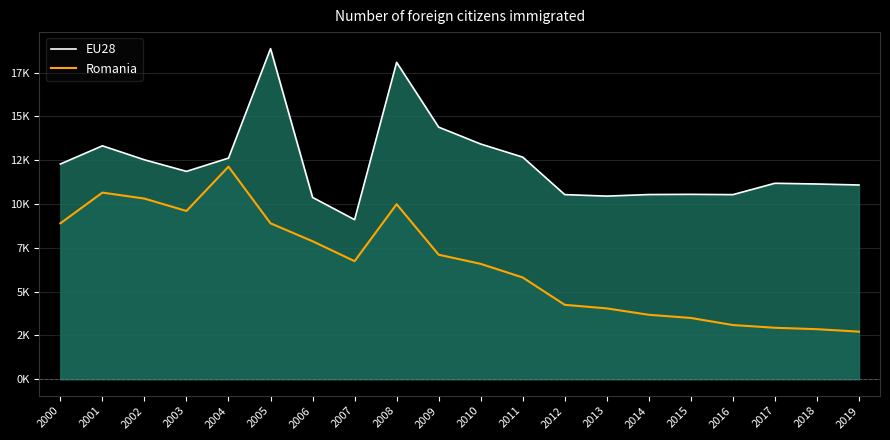

Where is the first local maximum for EU28?

2001